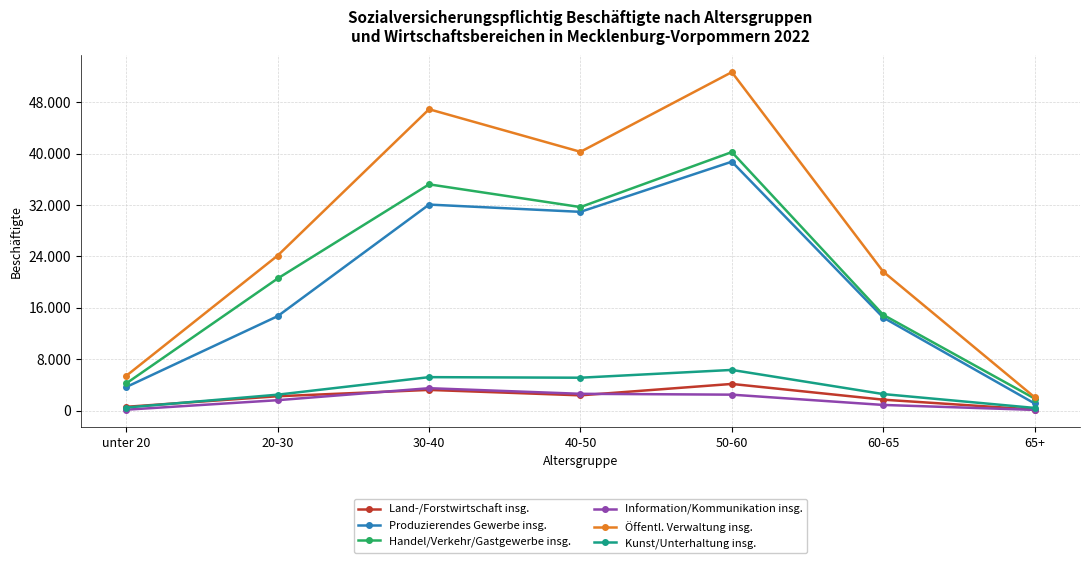

Reading left to right, extract all data points from this chart.

Land-/Forstwirtschaft insg.: unter 20=578	20-30=2219	30-40=3206	40-50=2361	50-60=4136	60-65=1686	65+=146
Produzierendes Gewerbe insg.: unter 20=3660	20-30=14686	30-40=32051	40-50=30921	50-60=38728	60-65=14468	65+=1097
Handel/Verkehr/Gastgewerbe insg.: unter 20=4224	20-30=20548	30-40=35201	40-50=31663	50-60=40224	60-65=14895	65+=1866
Information/Kommunikation insg.: unter 20=128	20-30=1607	30-40=3473	40-50=2600	50-60=2467	60-65=866	65+=99
Öffentl. Verwaltung insg.: unter 20=5407	20-30=24120	30-40=46892	40-50=40264	50-60=52666	60-65=21613	65+=2067
Kunst/Unterhaltung insg.: unter 20=464	20-30=2466	30-40=5193	40-50=5104	50-60=6316	60-65=2558	65+=401